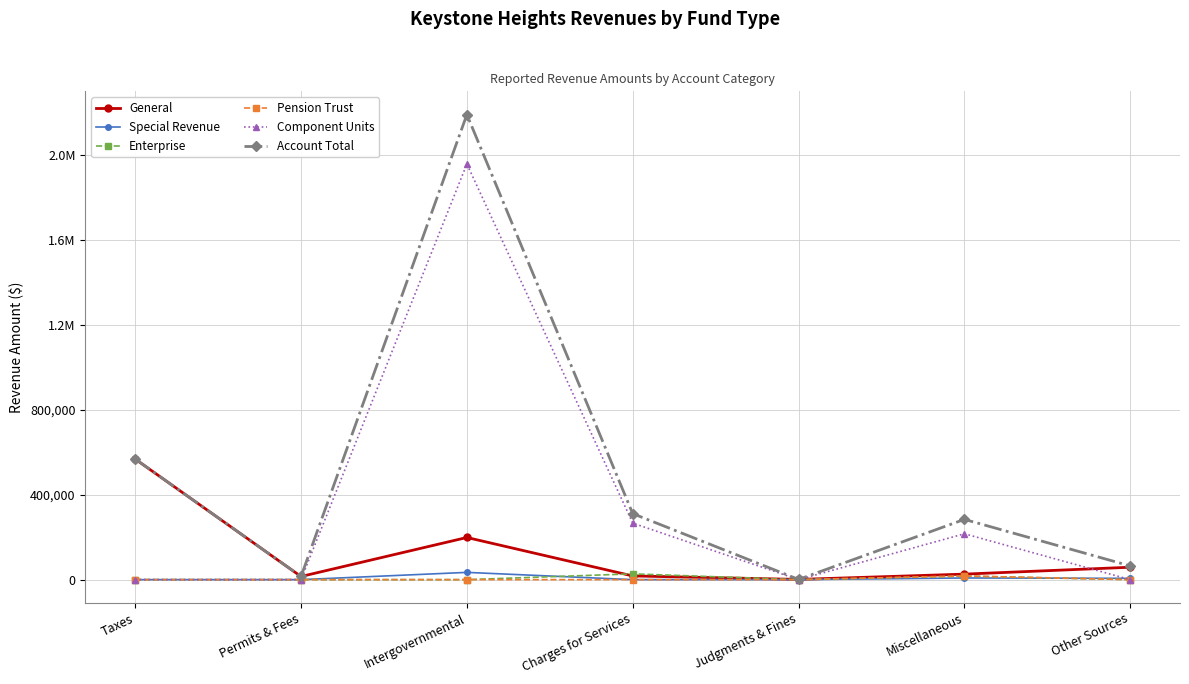

At which category is the sum across all series the highest?

Intergovernmental